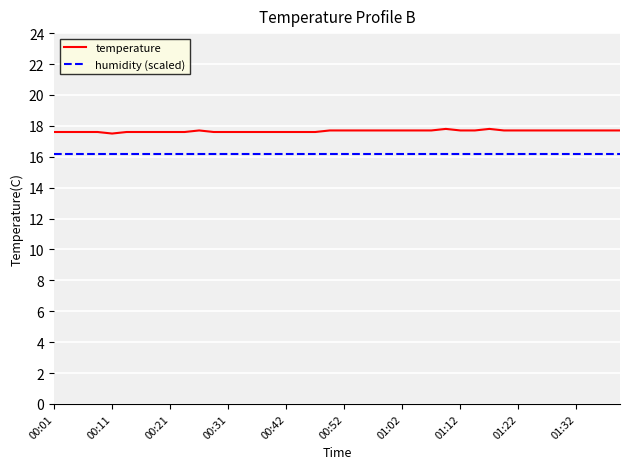

List the series in order of their peak value, highest first.

temperature, humidity (scaled)